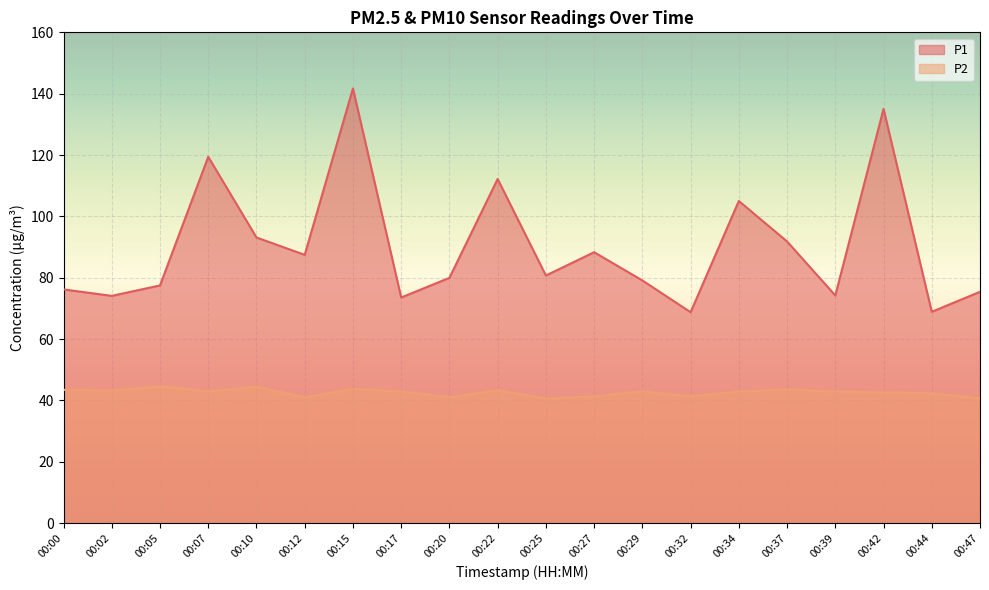

True or false: P2 has more than 1 interior local peaks.

True